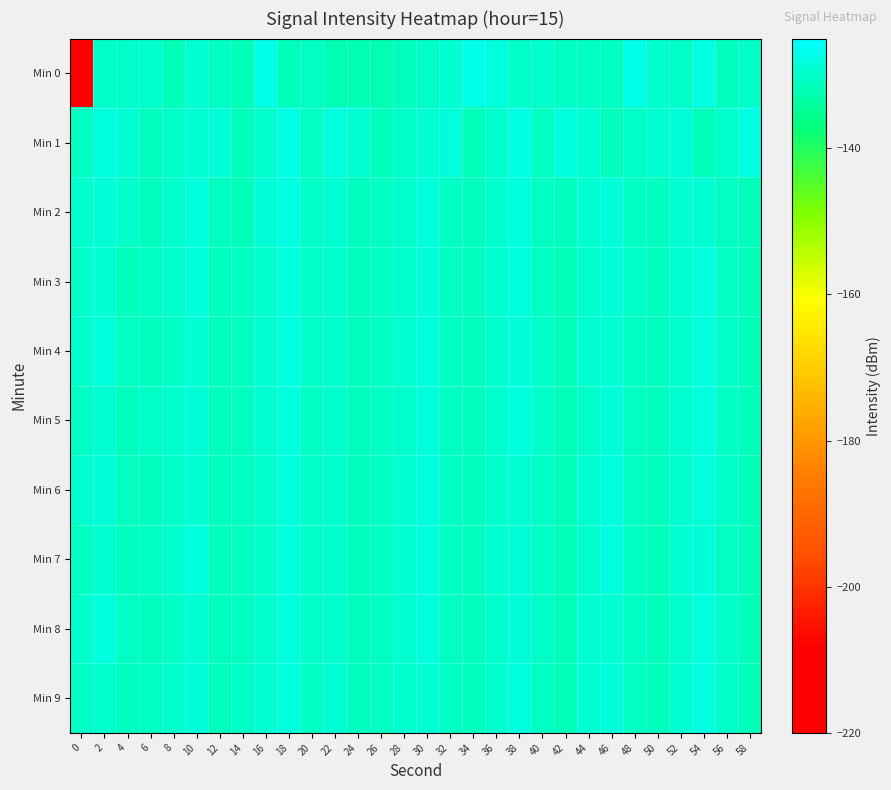

Rank the series at 44 from lowest to highest value.

Min 0, Min 5, Min 7, Min 3, Min 9, Min 2, Min 4, Min 1, Min 6, Min 8